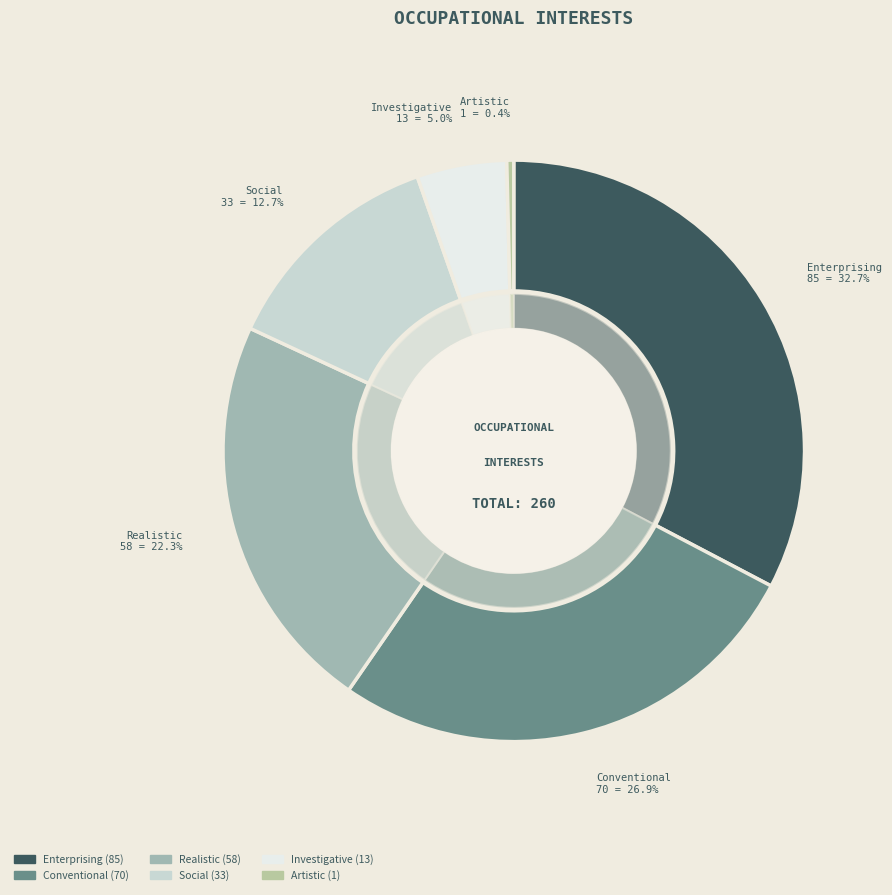

True or false: Artistic accounts for 14% of the total.

False